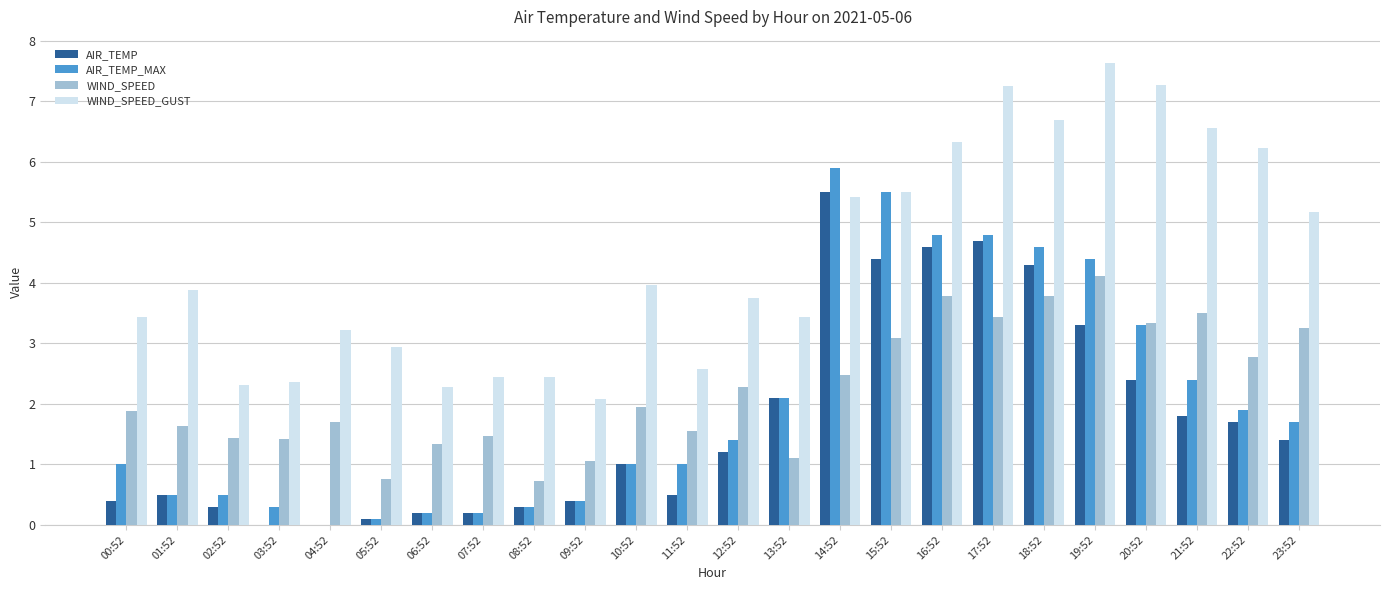

Are the bars grouped side by side (vs. stacked)?

Yes